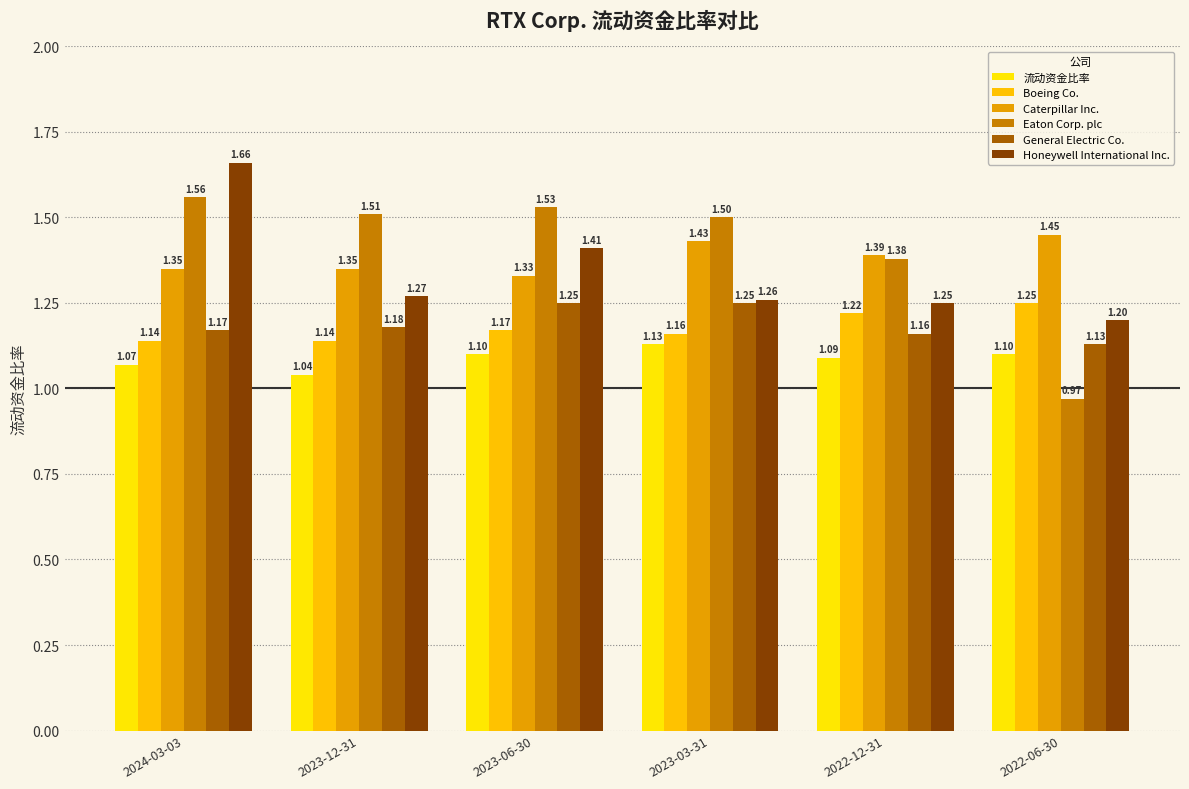

What is the label of the 6th bar from the left?

2022-06-30